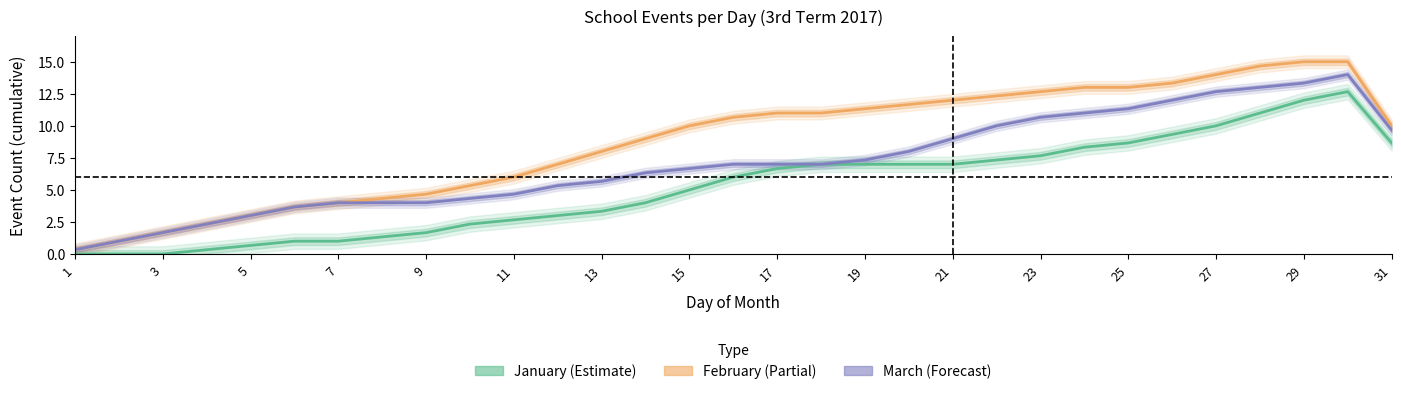

Reading right to left, what are all the values shown in this chart?

January (Estimate): 8.7	12.7	12.0	11.0	10.0	9.3	8.7	8.3	7.7	7.3	7.0	7.0	7.0	7.0	6.7	6.0	5.0	4.0	3.3	3.0	2.7	2.3	1.7	1.3	1.0	1.0	0.7	0.3	0.0	0.0	0.0
February (Partial): 10.0	15.0	15.0	14.7	14.0	13.3	13.0	13.0	12.7	12.3	12.0	11.7	11.3	11.0	11.0	10.7	10.0	9.0	8.0	7.0	6.0	5.3	4.7	4.3	4.0	3.7	3.0	2.3	1.7	1.0	0.3
March (Forecast): 9.7	14.0	13.3	13.0	12.7	12.0	11.3	11.0	10.7	10.0	9.0	8.0	7.3	7.0	7.0	7.0	6.7	6.3	5.7	5.3	4.7	4.3	4.0	4.0	4.0	3.7	3.0	2.3	1.7	1.0	0.3